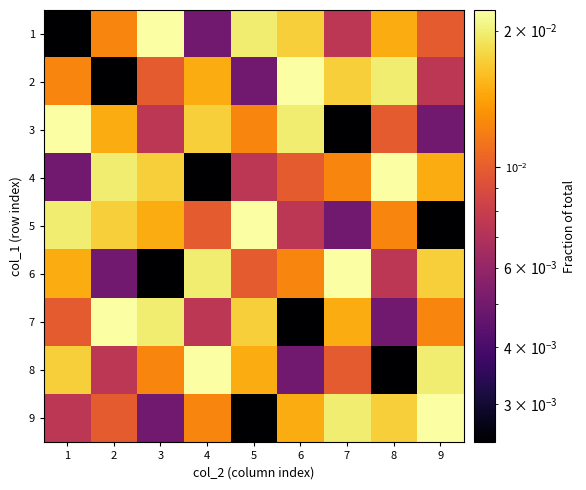

Between 1 and 4, which is larger?

4